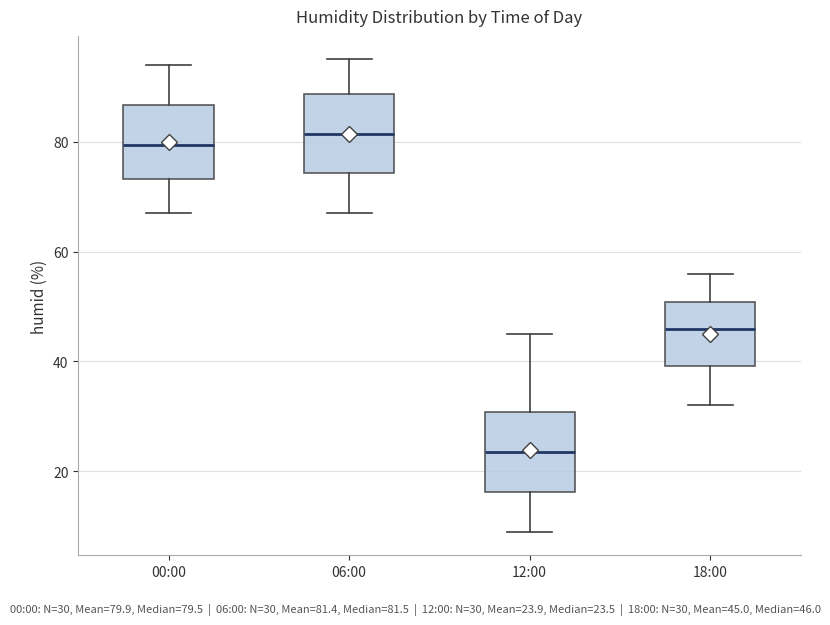

Reading left to right, transcribe this box plot: for each box, give where its median line is, the range the box spans, and where its two whiskers end, as read against the y-axis. The values are not printed on the chart, so give them approximately, as read against the axis.

00:00: median 80, box 74 to 86, whiskers 68 to 94
06:00: median 82, box 74 to 88, whiskers 68 to 96
12:00: median 24, box 16 to 30, whiskers 10 to 46
18:00: median 46, box 40 to 50, whiskers 32 to 56